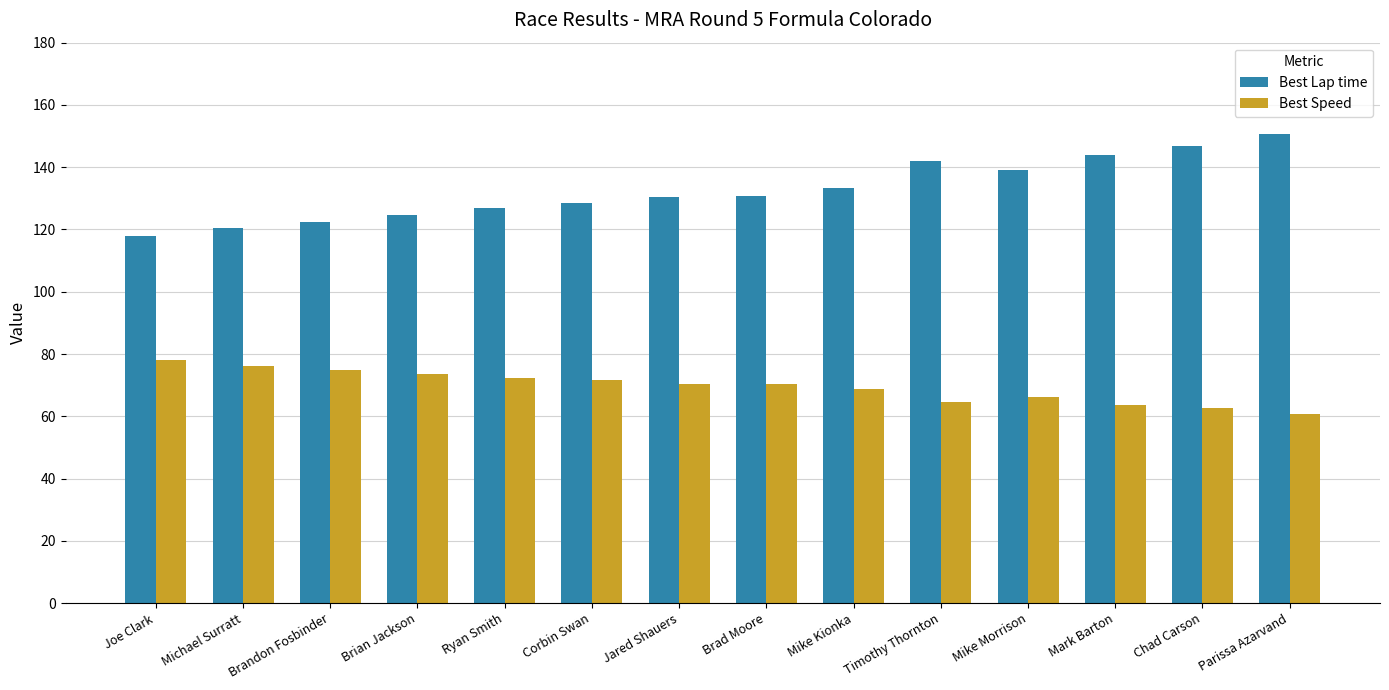

Read the Best Speed value at Jared Shauers.

70.5